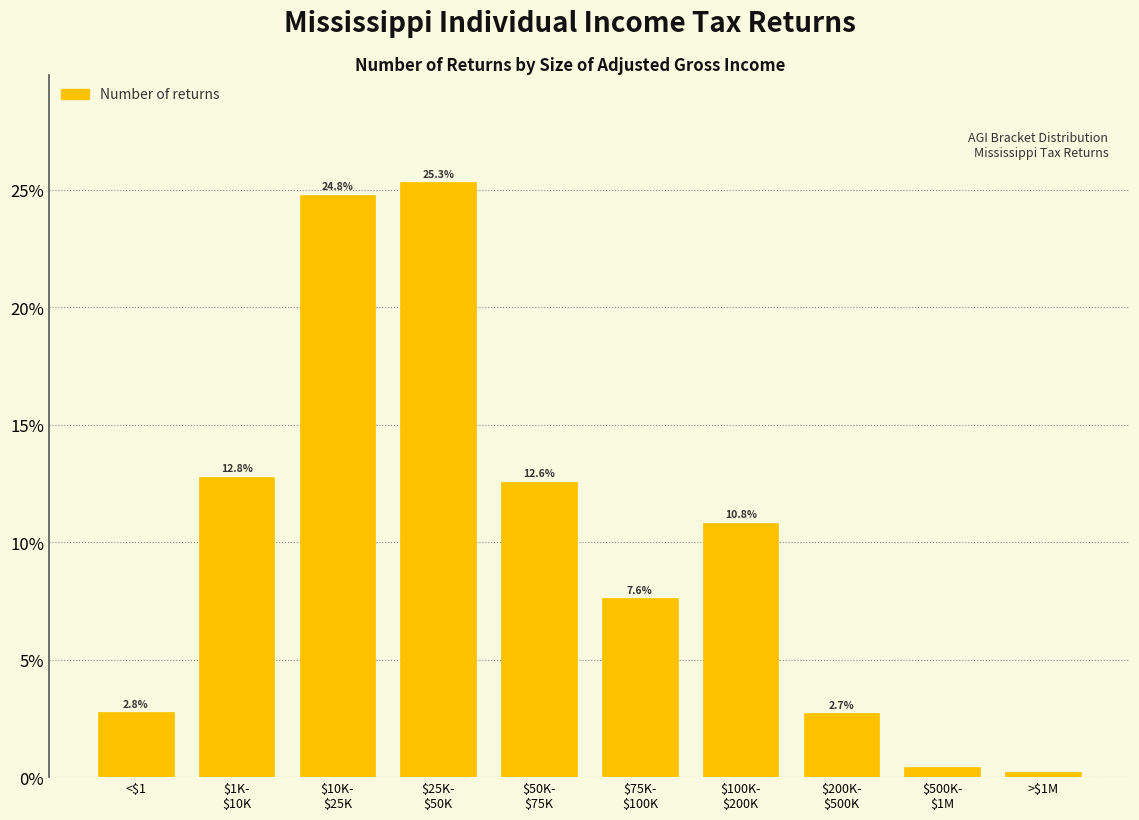

What is the label of the 10th bar from the right?

<$1